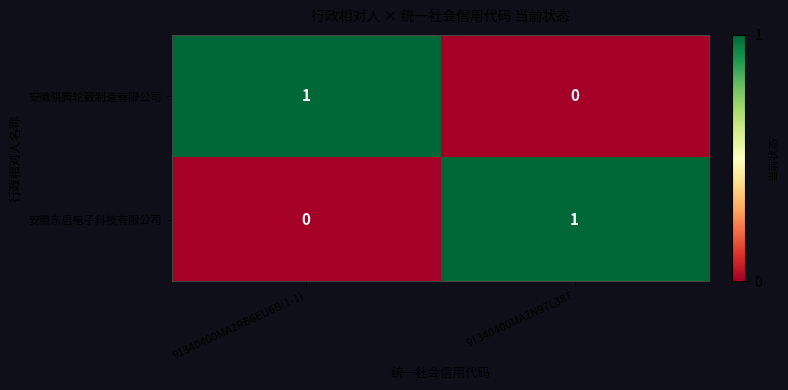

How many series are shown in this chart?

2